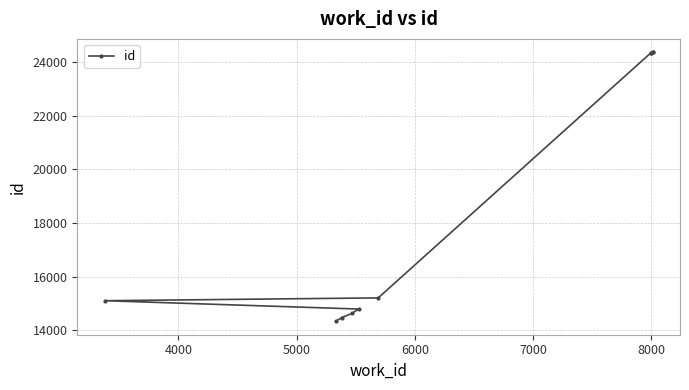

Does the chart display data point markers on the line(s)?

Yes